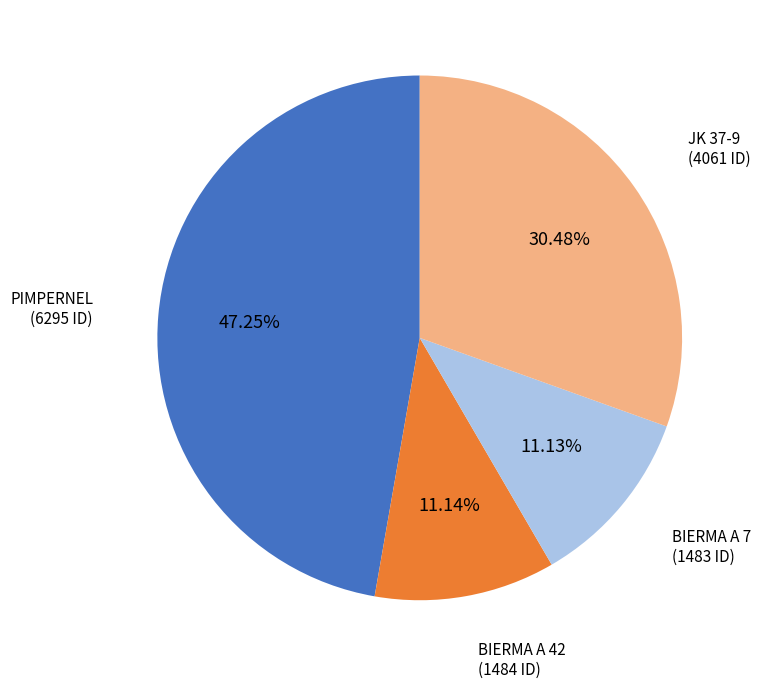

Count the number of slices in the pie.

4